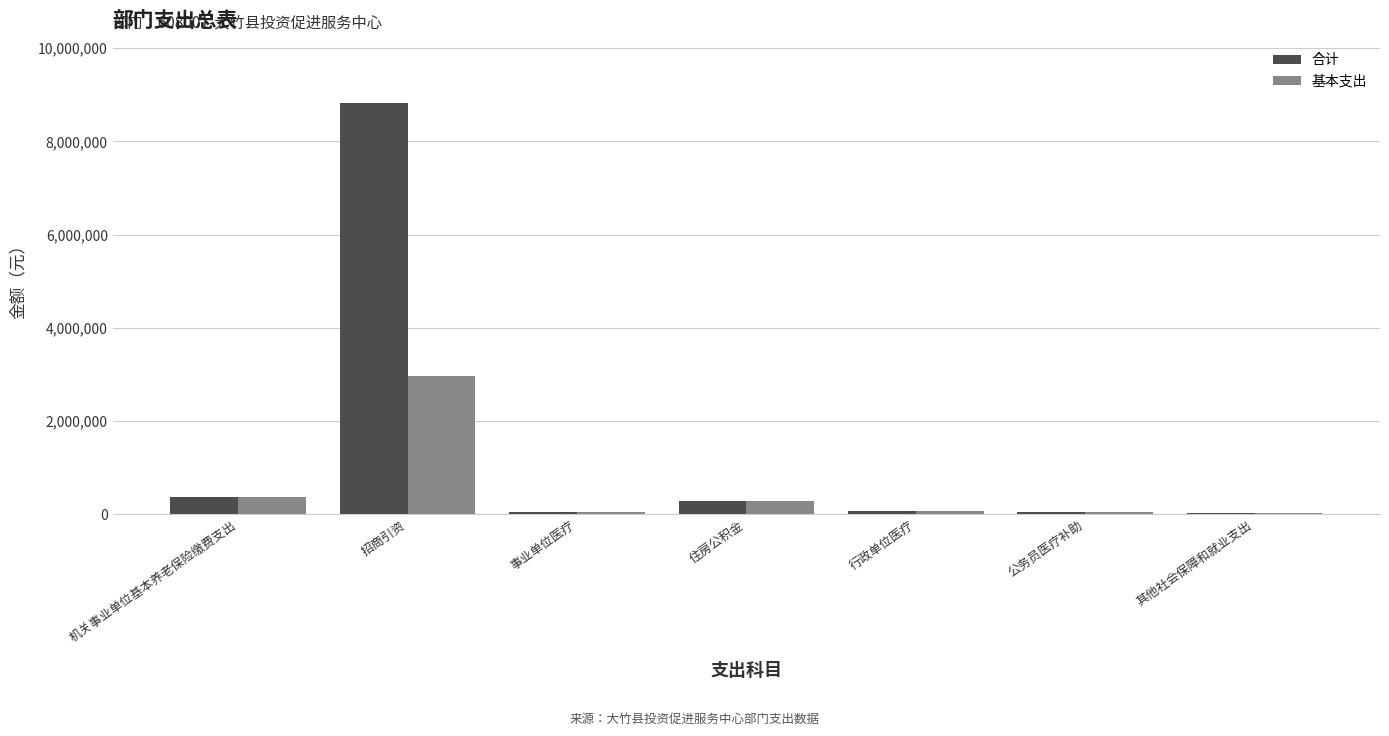

What is the sum of all 合计 values?

9659440.6